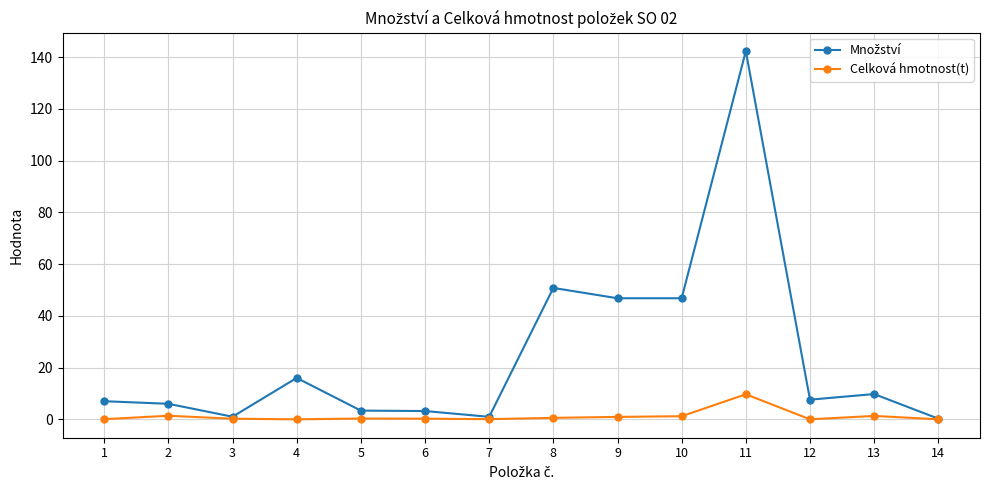

What is the spread (max minus min) of values at 2?

4.6